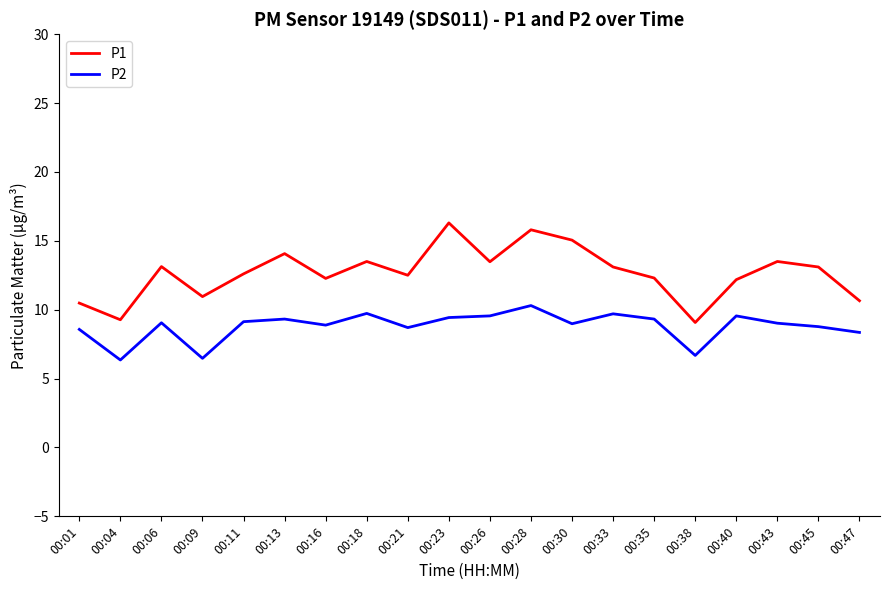

The value of P2 at 00:06 is 11.8. True or false?

False